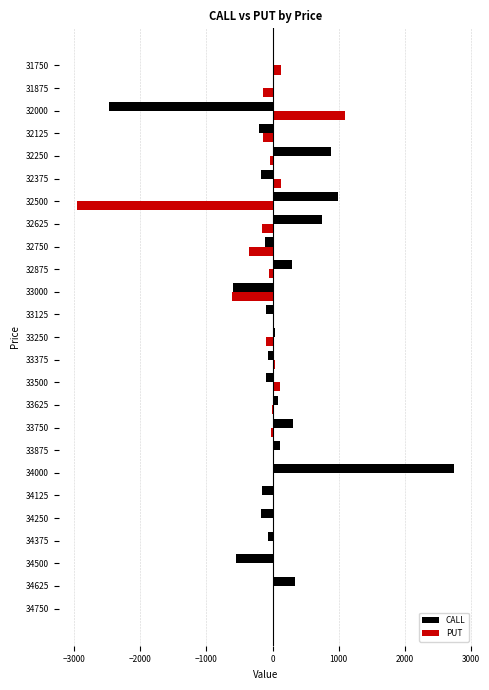

What is the sum of all CALL values?

1742